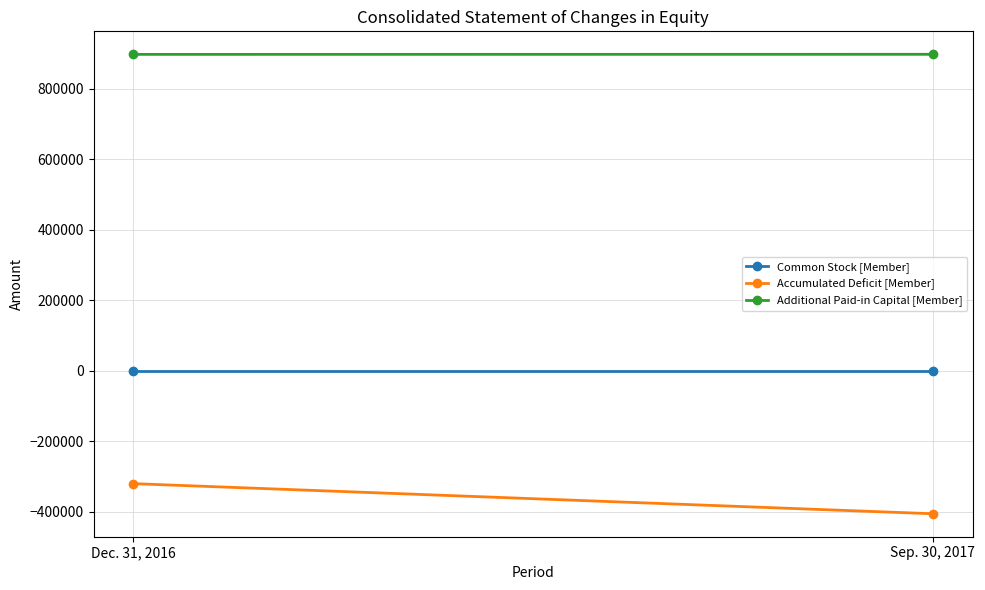

Between Sep. 30, 2017 and Dec. 31, 2016, which is larger?

Sep. 30, 2017